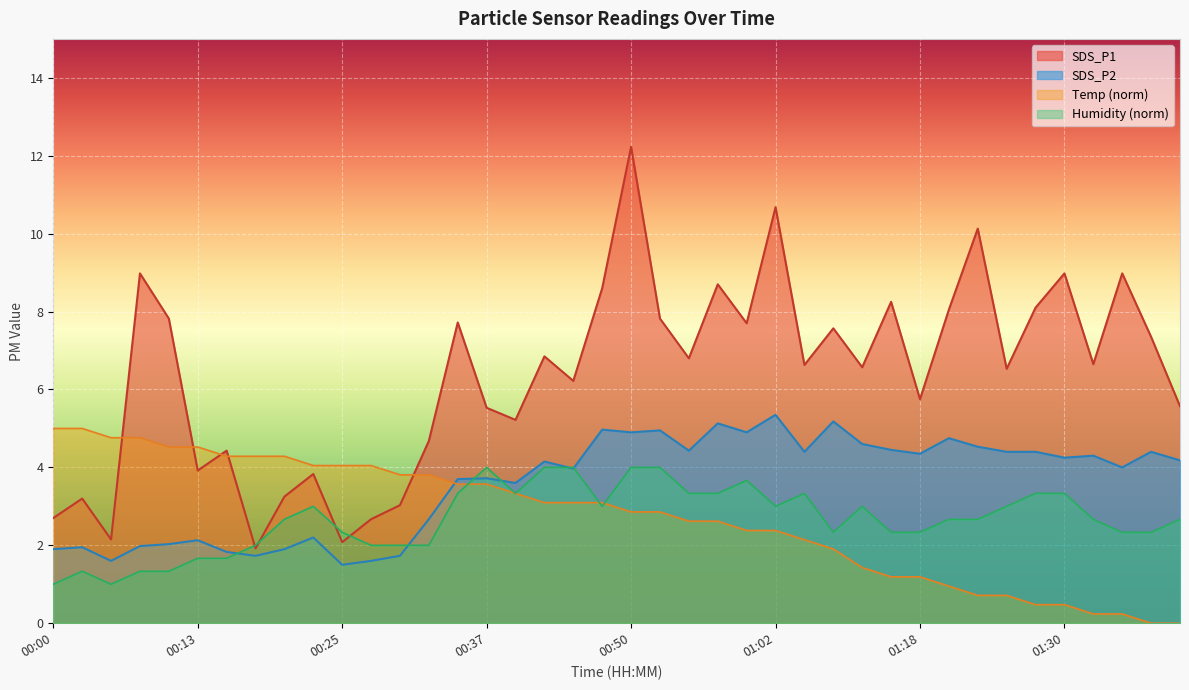

What is the label of the 10th point from the left?

00:23